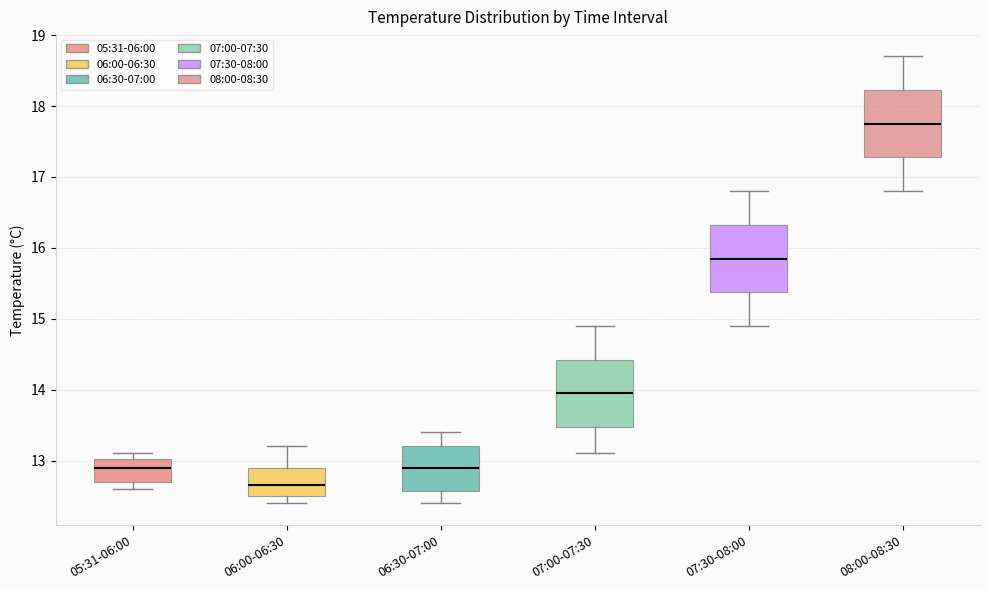

Which box's median line is the highest?

08:00-08:30